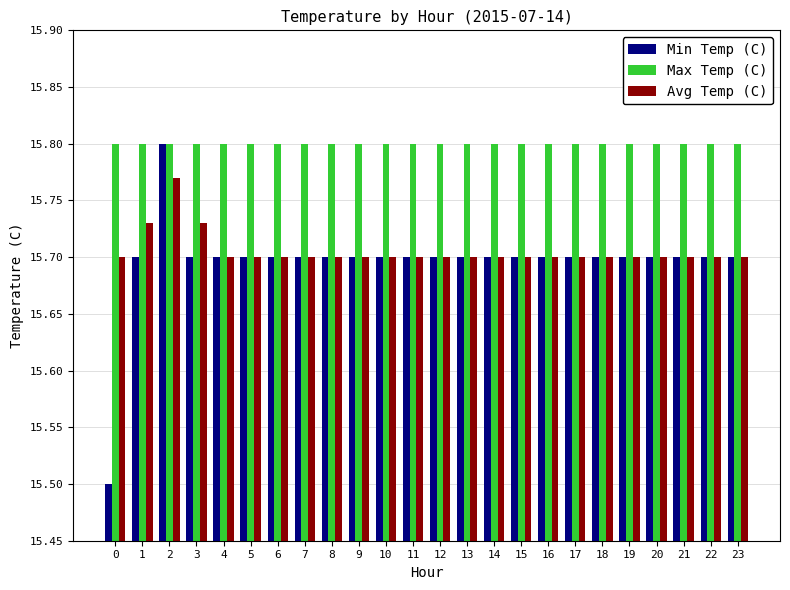

Count the Avg Temp (C) values in the range 15 to 16.

24